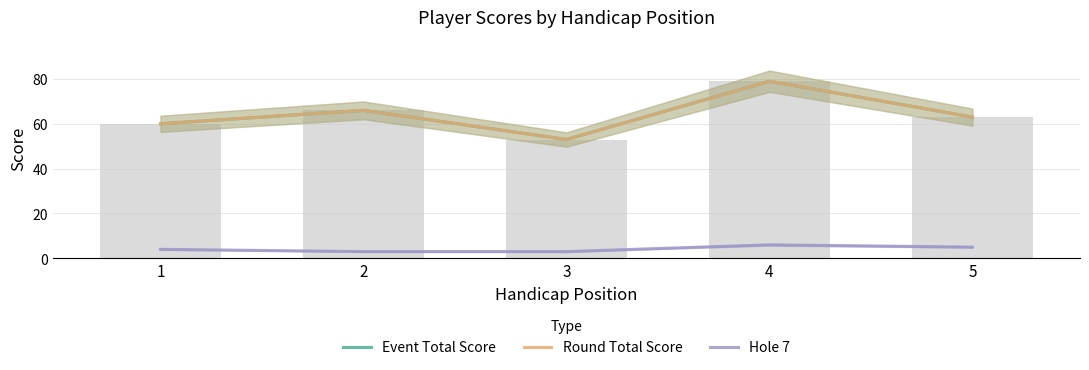

What is the spread (max minus min) of values at 1?

56